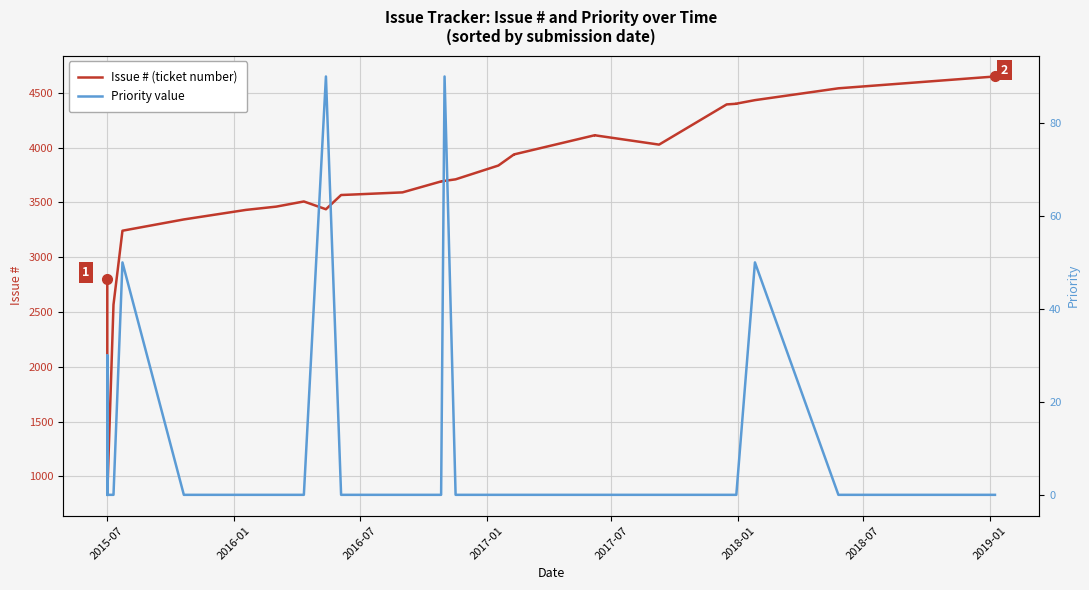

How many data points does each series have?

34